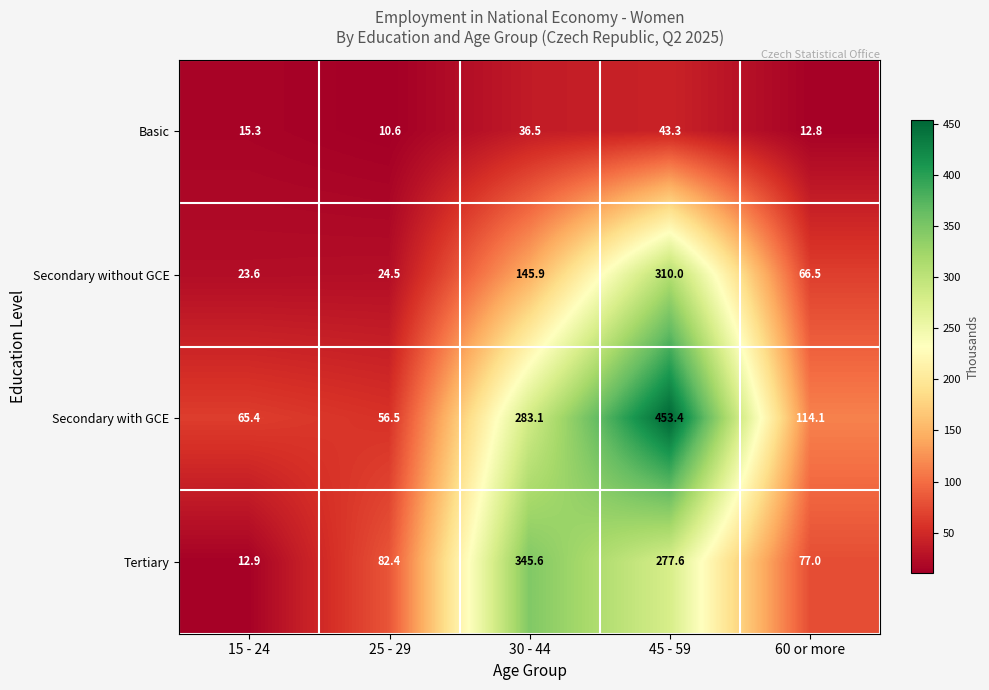

Reading left to right, list all the values displayed in this chart.

Basic: 15.3	10.6	36.5	43.3	12.8
Secondary without GCE: 23.6	24.5	145.9	310.0	66.5
Secondary with GCE: 65.4	56.5	283.1	453.4	114.1
Tertiary: 12.9	82.4	345.6	277.6	77.0